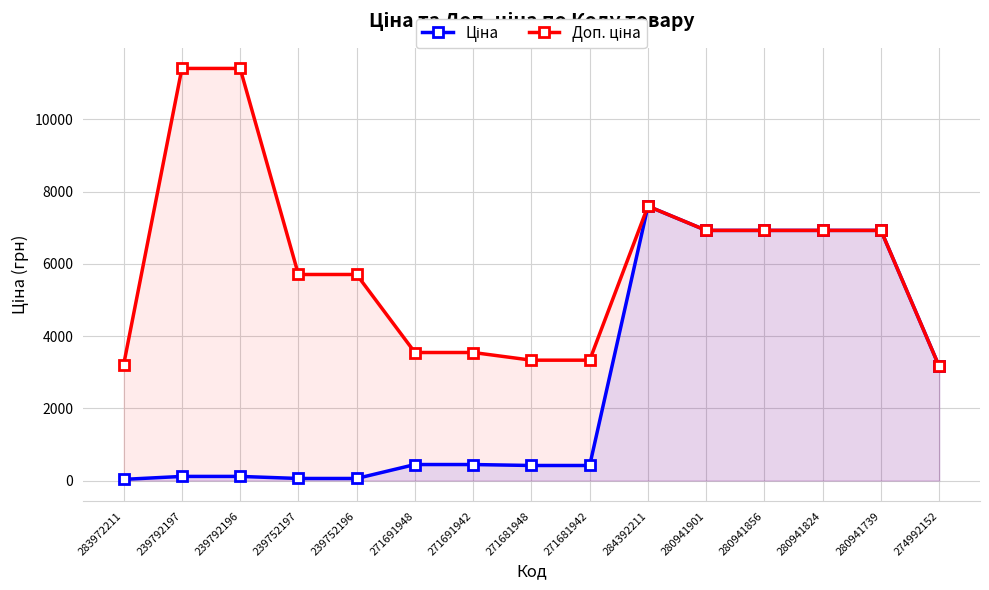

What is the sum of all Ціна values?

40550.8